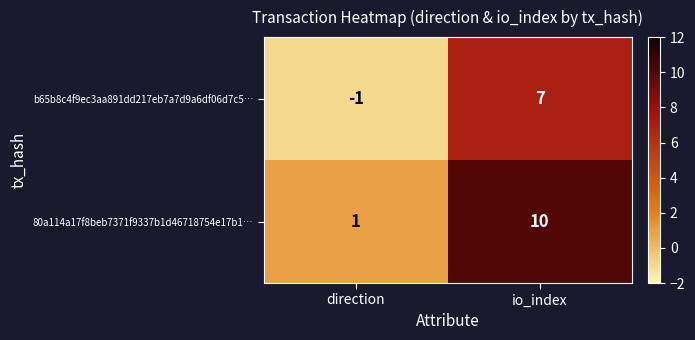

List the series in order of their overall mean, lowest first.

b65b8c4f9ec3aa891dd217eb7a7d9a6df06d7c5…, 80a114a17f8beb7371f9337b1d46718754e17b1…